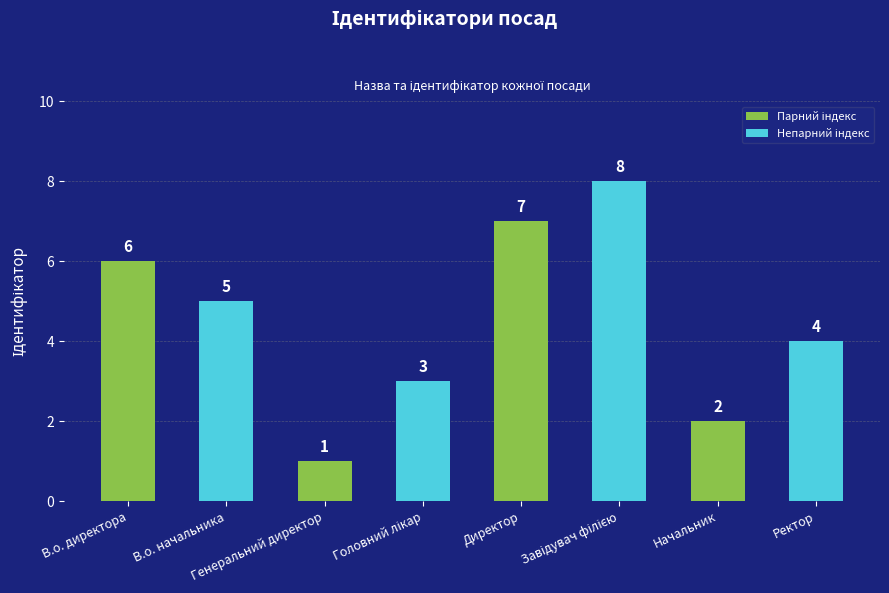

What is the value of the 4th bar from the left?

3